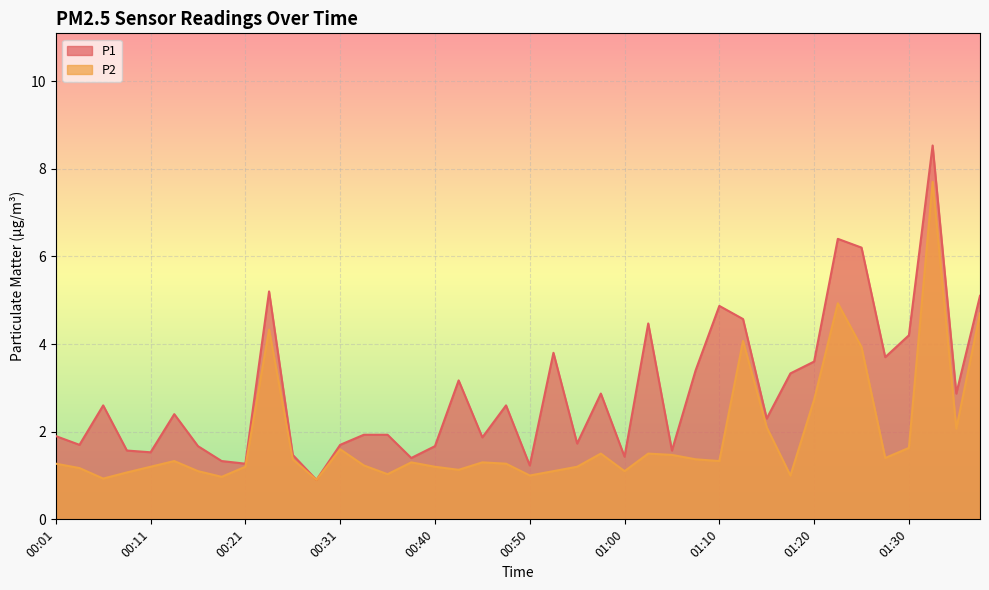

What is the lowest value of the P1 series?

0.9